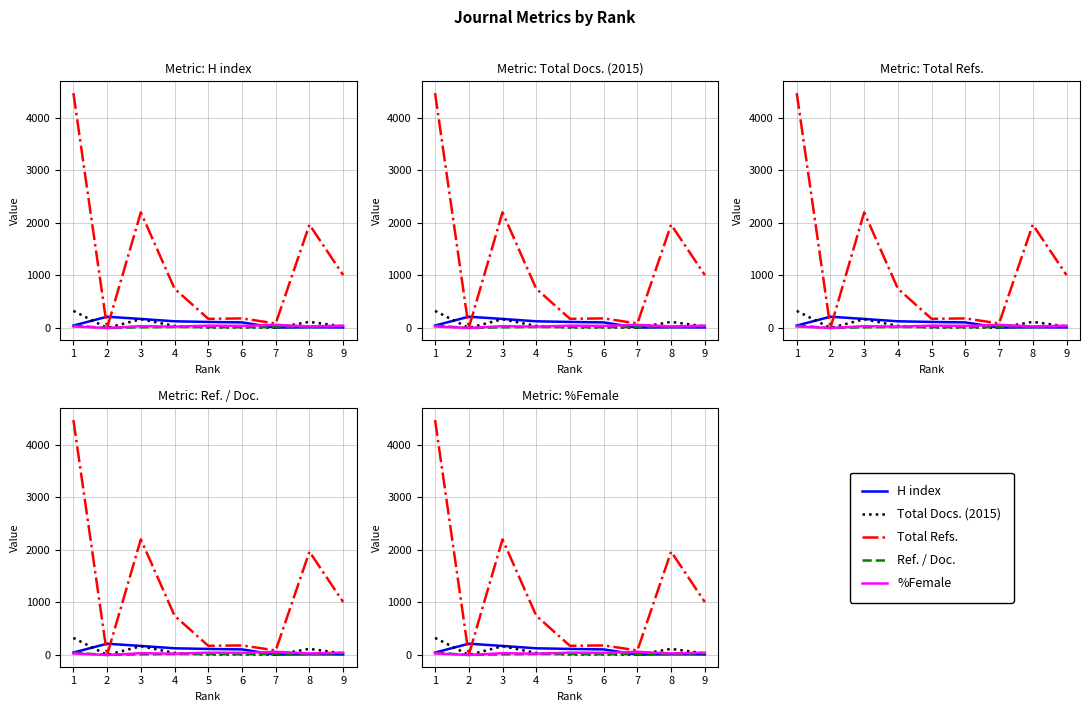

After their last crossing, which series has the higher values: H index or Total Docs. (2015)?

Total Docs. (2015)